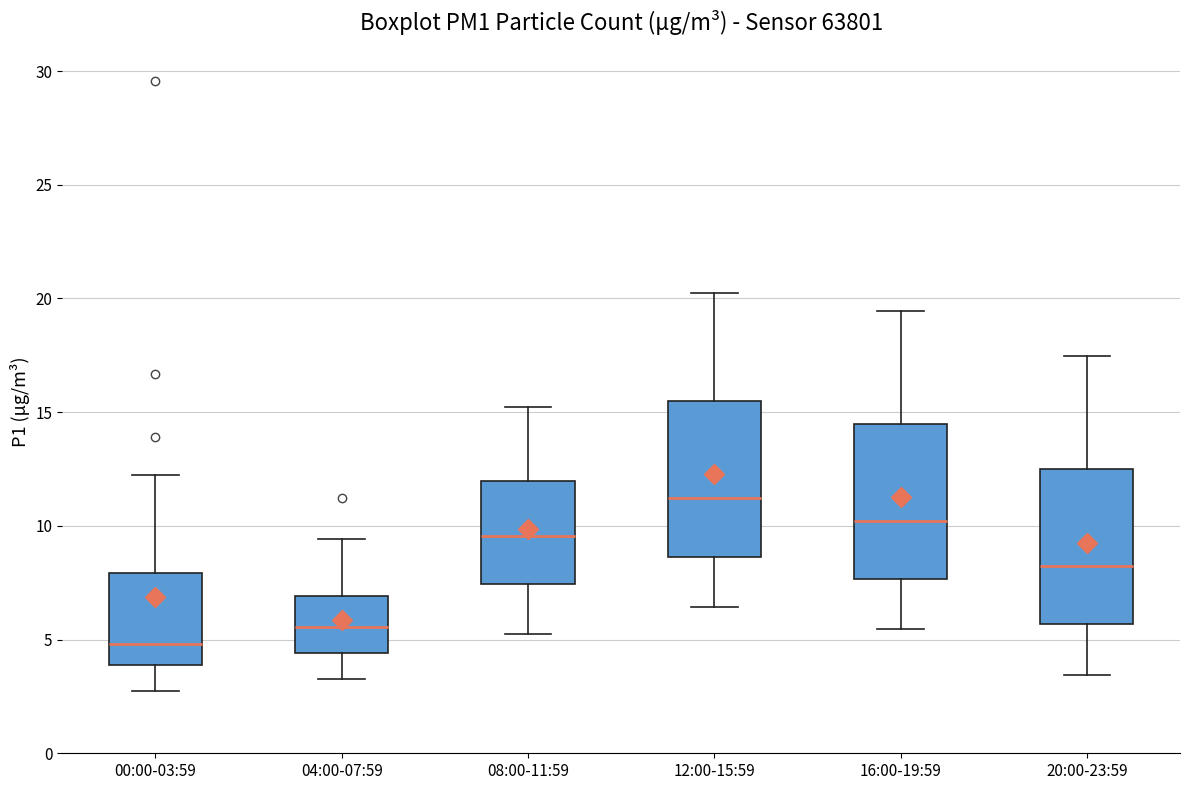

Reading left to right, transcribe this box plot: for each box, give where its median line is, the range the box spans, and where its two whiskers end, as read against the y-axis. The values are not printed on the chart, so give them approximately, as read against the axis.

00:00-03:59: median 5.0, box 4.0 to 8.0, whiskers 2.5 to 12.0
04:00-07:59: median 5.5, box 4.5 to 7.0, whiskers 3.5 to 9.5
08:00-11:59: median 9.5, box 7.5 to 12.0, whiskers 5.0 to 15.0
12:00-15:59: median 11.0, box 8.5 to 15.5, whiskers 6.5 to 20.0
16:00-19:59: median 10.0, box 7.5 to 14.5, whiskers 5.5 to 19.5
20:00-23:59: median 8.0, box 5.5 to 12.5, whiskers 3.5 to 17.5